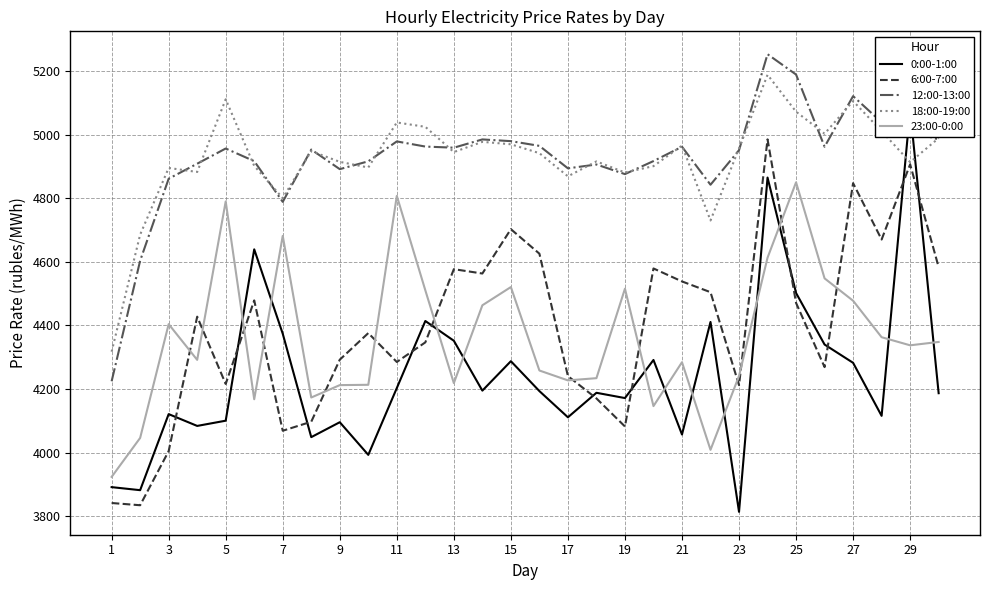

True or false: 18:00-19:00 and 23:00-0:00 intersect in this chart.

False